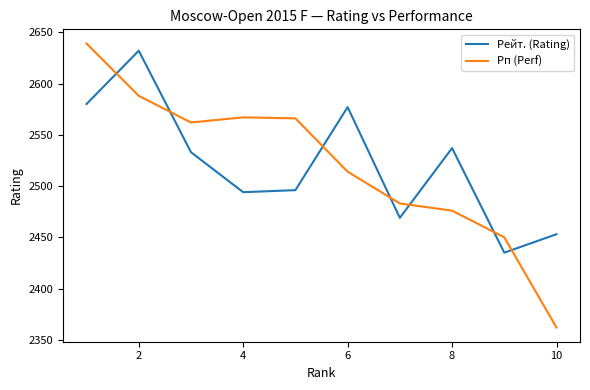

What is the smallest value displayed?

2362